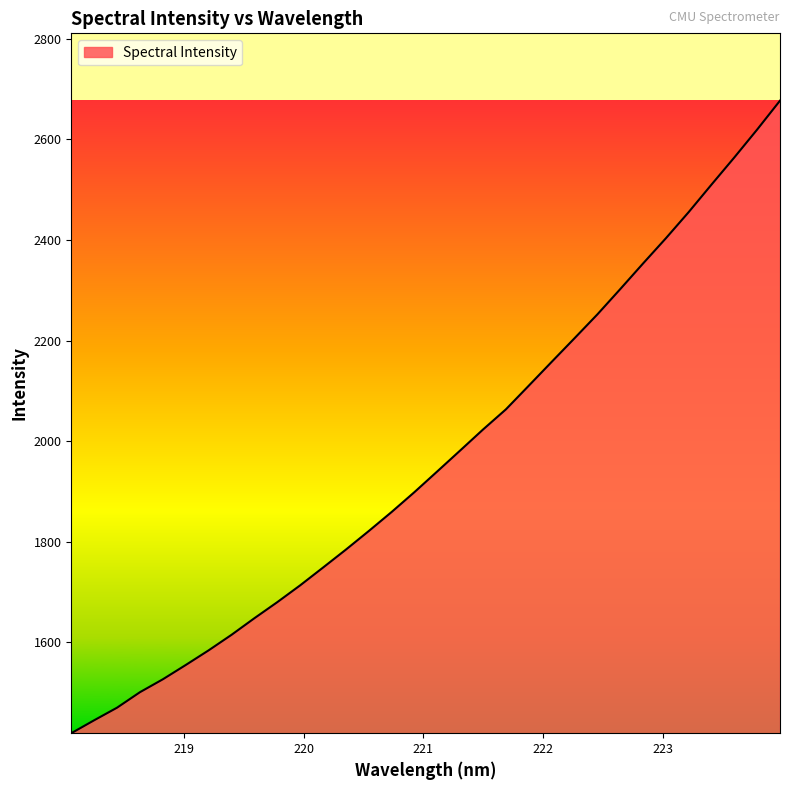

Reading right to left, what are all the values shown in this chart?

2677.1	2619.7	2564.2	2510.2	2455.5	2403.3	2353.2	2302.2	2251.9	2204.5	2157.6	2110.3	2063.3	2023.2	1981.5	1940.0	1898.8	1859.2	1821.3	1784.4	1748.7	1713.4	1679.9	1648.0	1615.0	1584.1	1555.0	1526.6	1501.0	1470.2	1445.2	1419.5